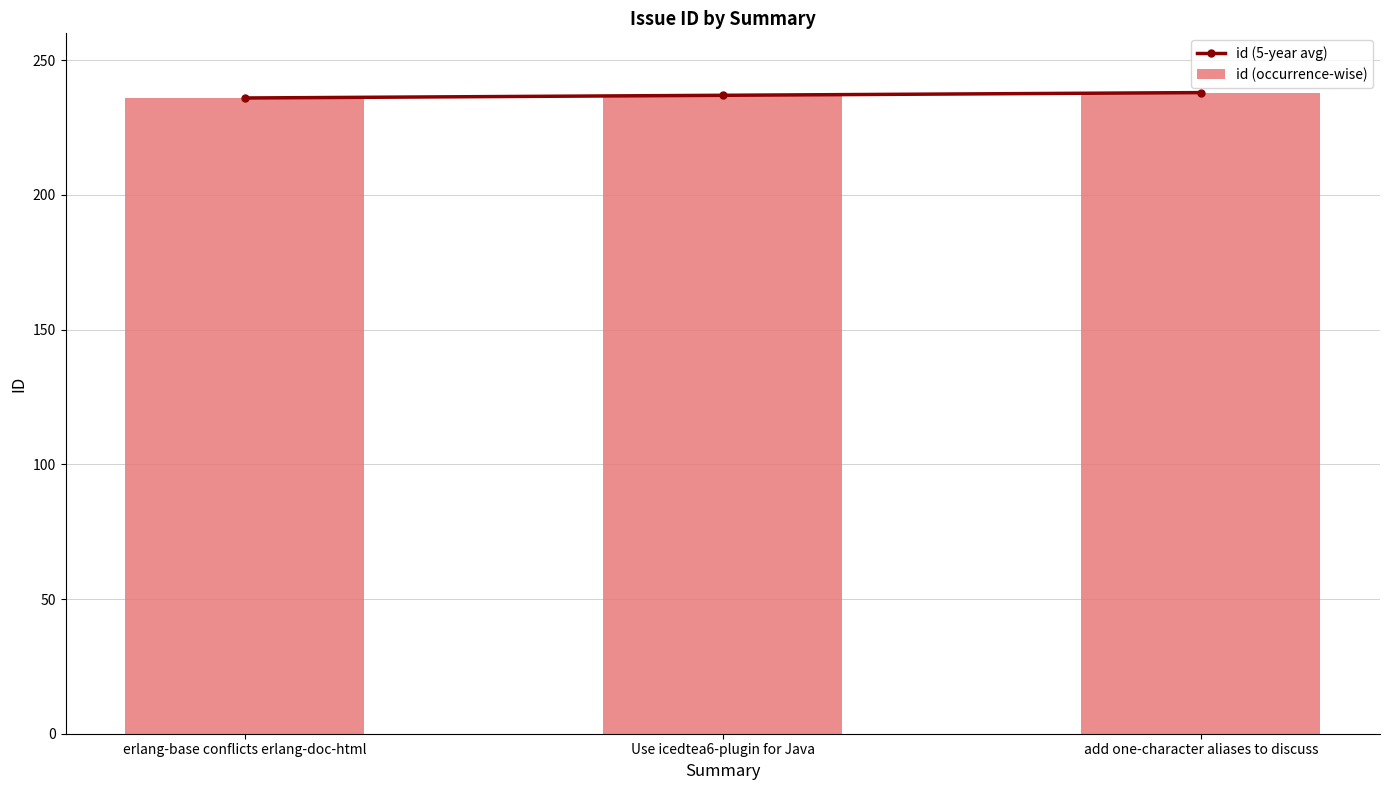

Is it true that id (5-year avg) equals 410 at add one-character aliases to discuss?

False